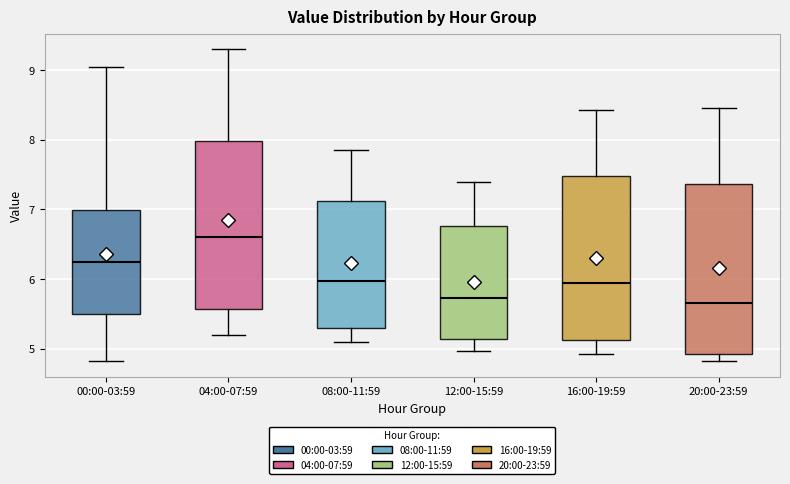

Reading left to right, read every box against the y-axis: the position of its median line, the range the box covers, and the ends of its whiskers. The values are not printed on the chart, so give them approximately, as read against the axis.

00:00-03:59: median 6.2, box 5.5 to 7.0, whiskers 4.8 to 9.1
04:00-07:59: median 6.6, box 5.6 to 8.0, whiskers 5.2 to 9.3
08:00-11:59: median 6.0, box 5.3 to 7.1, whiskers 5.1 to 7.9
12:00-15:59: median 5.7, box 5.1 to 6.8, whiskers 5.0 to 7.4
16:00-19:59: median 5.9, box 5.1 to 7.5, whiskers 4.9 to 8.4
20:00-23:59: median 5.7, box 4.9 to 7.4, whiskers 4.8 to 8.5